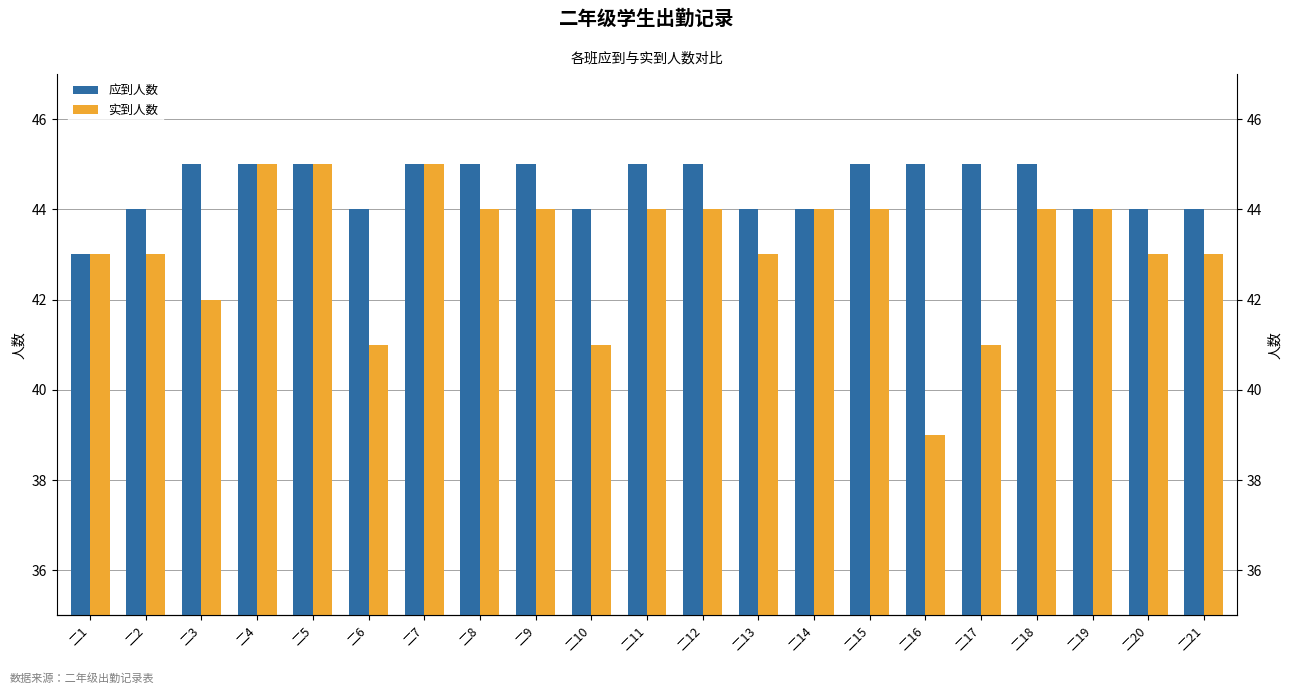

Reading left to right, what are all the values shown in this chart?

应到人数: 二1=43	二2=44	二3=45	二4=45	二5=45	二6=44	二7=45	二8=45	二9=45	二10=44	二11=45	二12=45	二13=44	二14=44	二15=45	二16=45	二17=45	二18=45	二19=44	二20=44	二21=44
实到人数: 二1=43	二2=43	二3=42	二4=45	二5=45	二6=41	二7=45	二8=44	二9=44	二10=41	二11=44	二12=44	二13=43	二14=44	二15=44	二16=39	二17=41	二18=44	二19=44	二20=43	二21=43